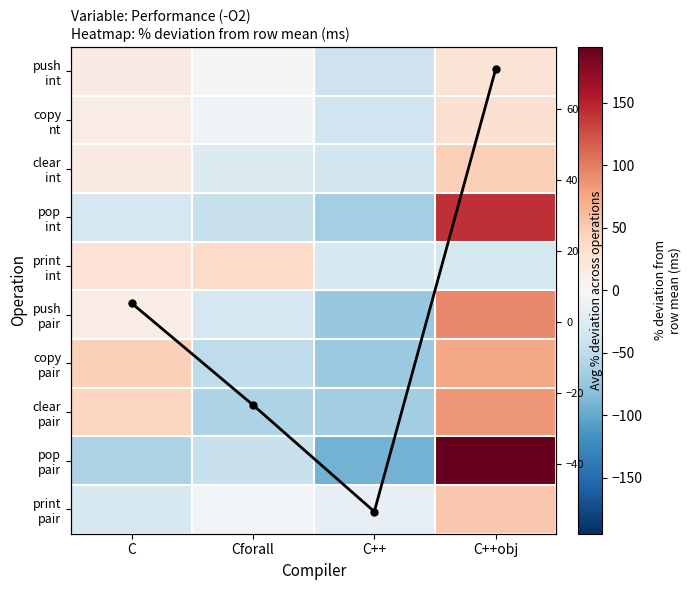

What is the sum of the pop int values at C++obj and C?

109.5